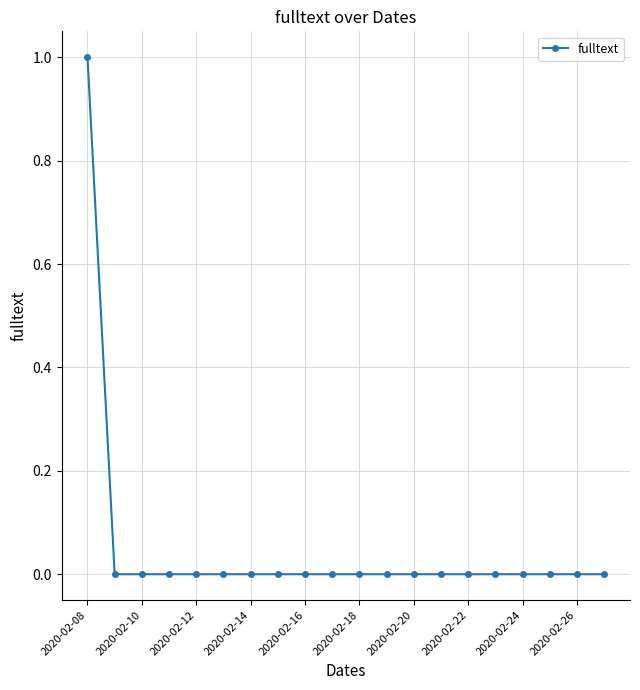

Reading left to right, transcribe all the data shown in this chart.

1	0	0	0	0	0	0	0	0	0	0	0	0	0	0	0	0	0	0	0